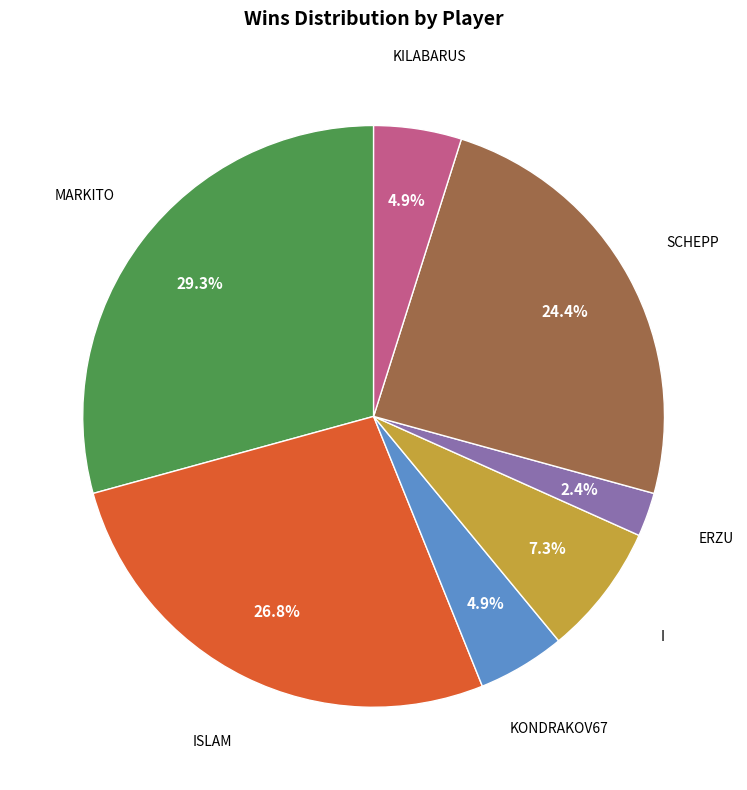

Does any single category account for the majority?

No